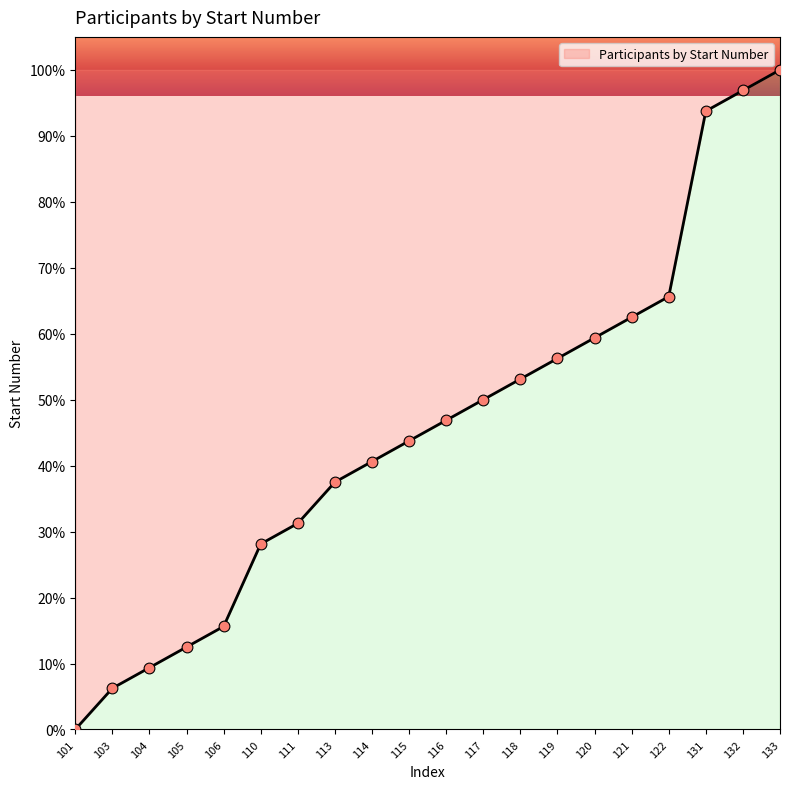

Which has a higher value, 121 or 119?

121